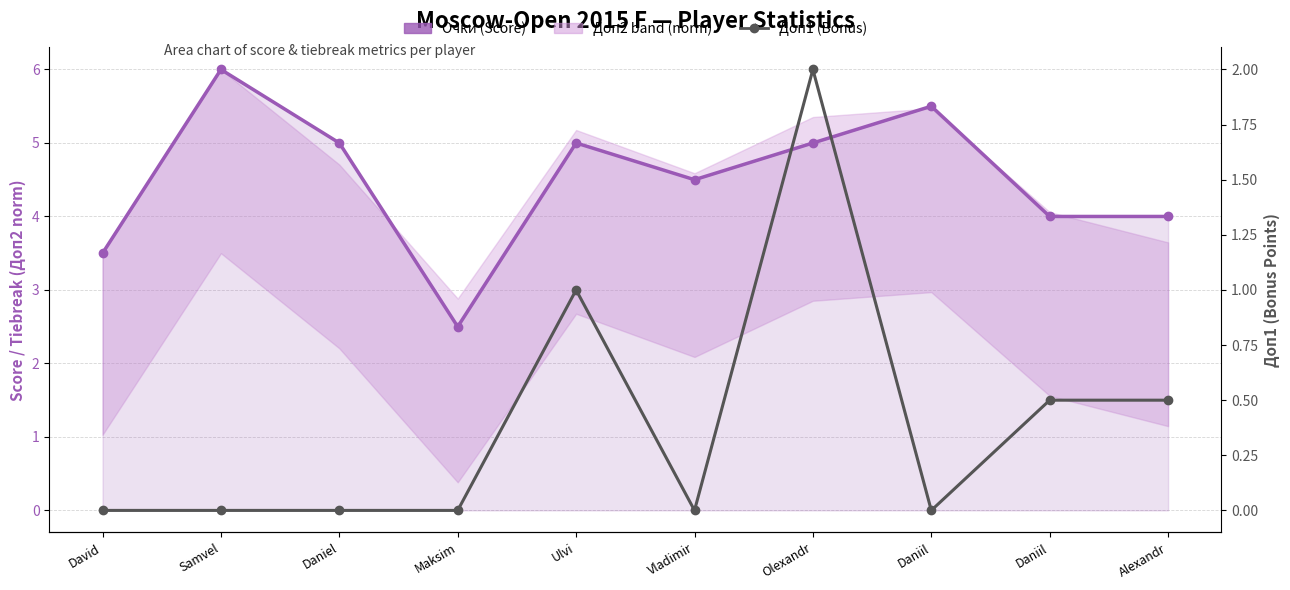

The Доп1 (Bonus) series shows 0.5 at Daniil. True or false?

True